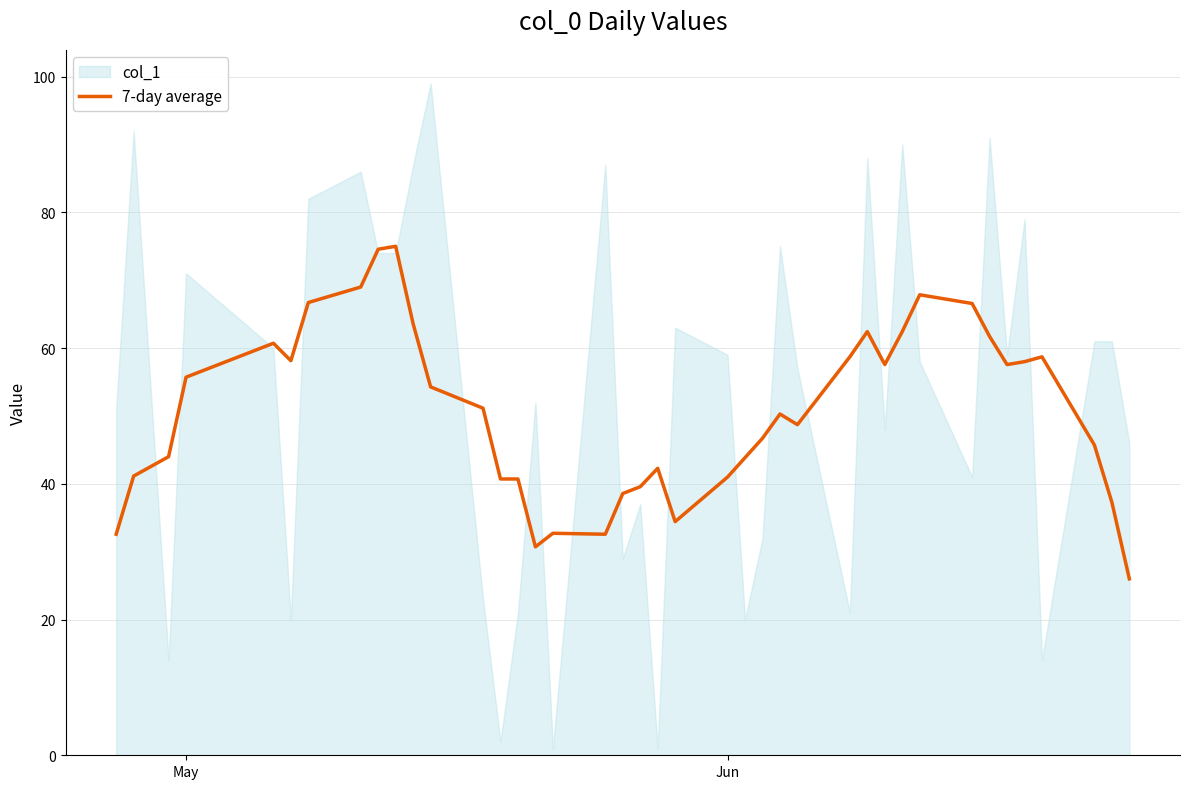

What is the difference between the second highest and minimum values?

48.6